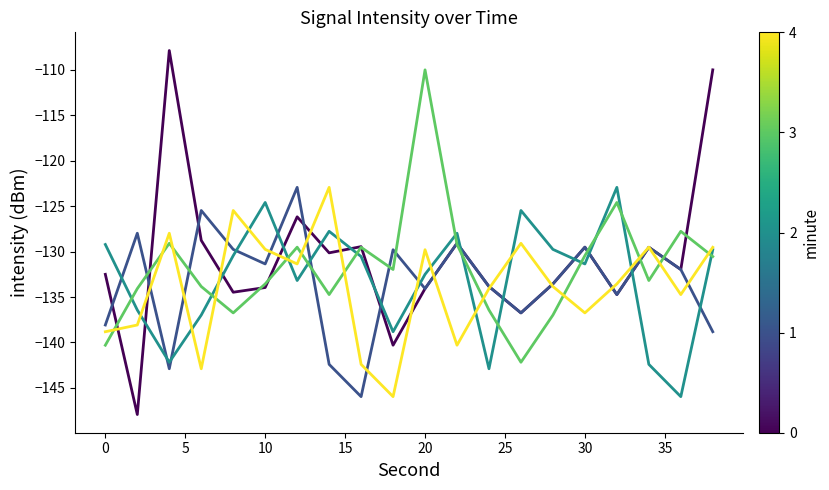

What is the minimum value shown in the chart?

-147.9